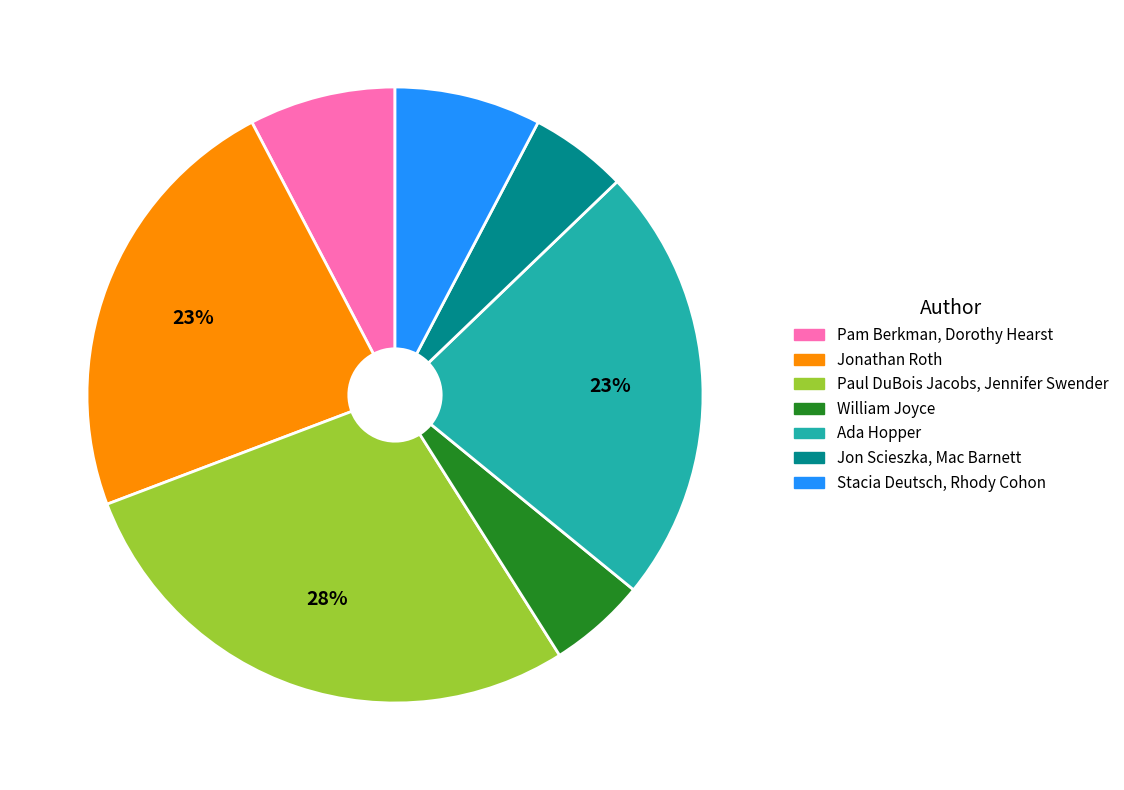

To the nearest percent, what is the average slice percentage?

14%